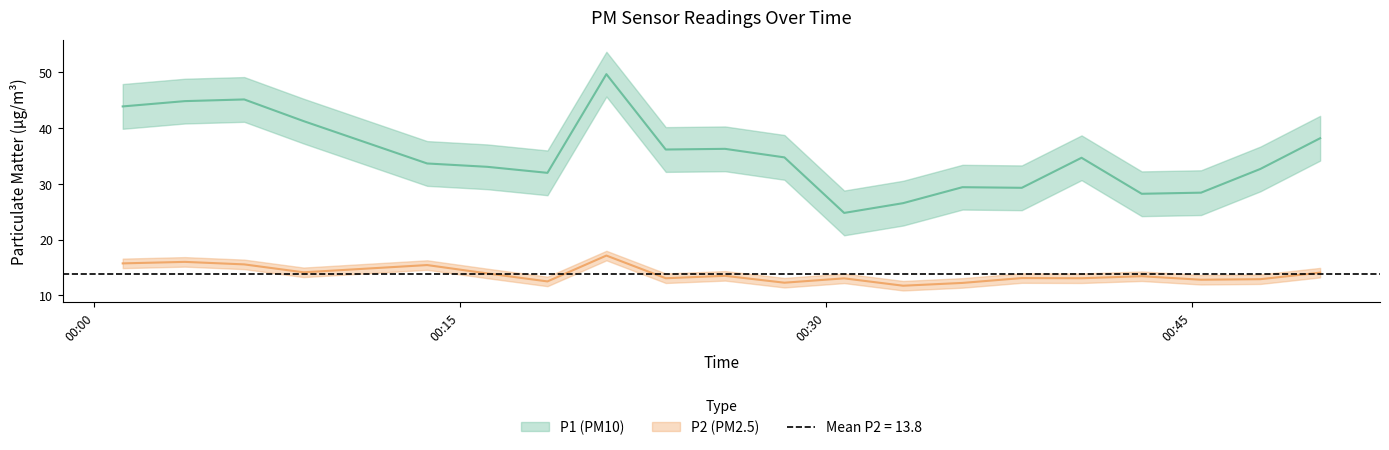

What is the minimum value shown in the chart?

11.7